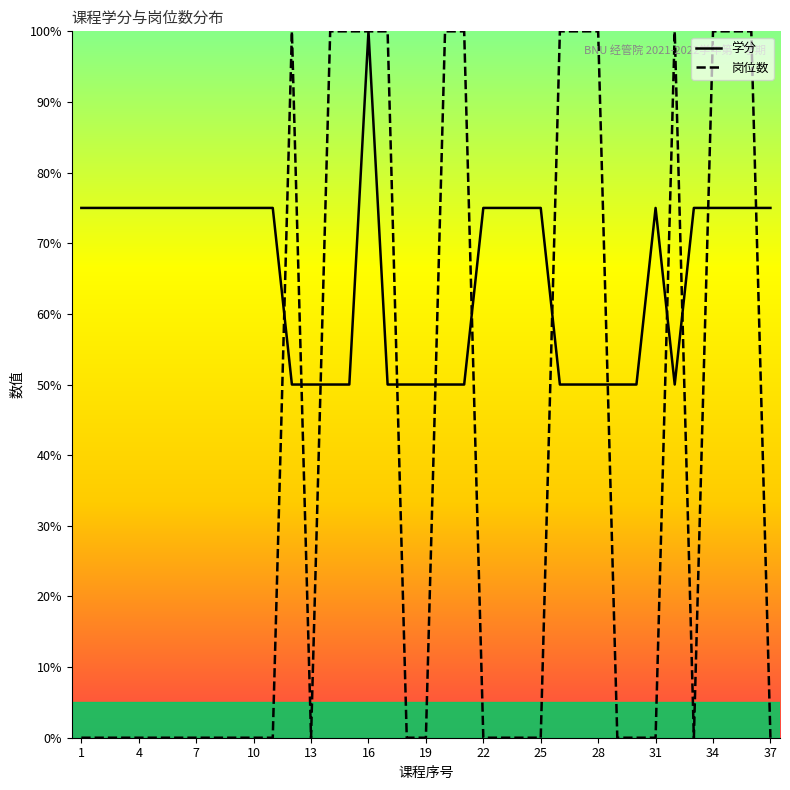

What is the maximum value for 学分?

100